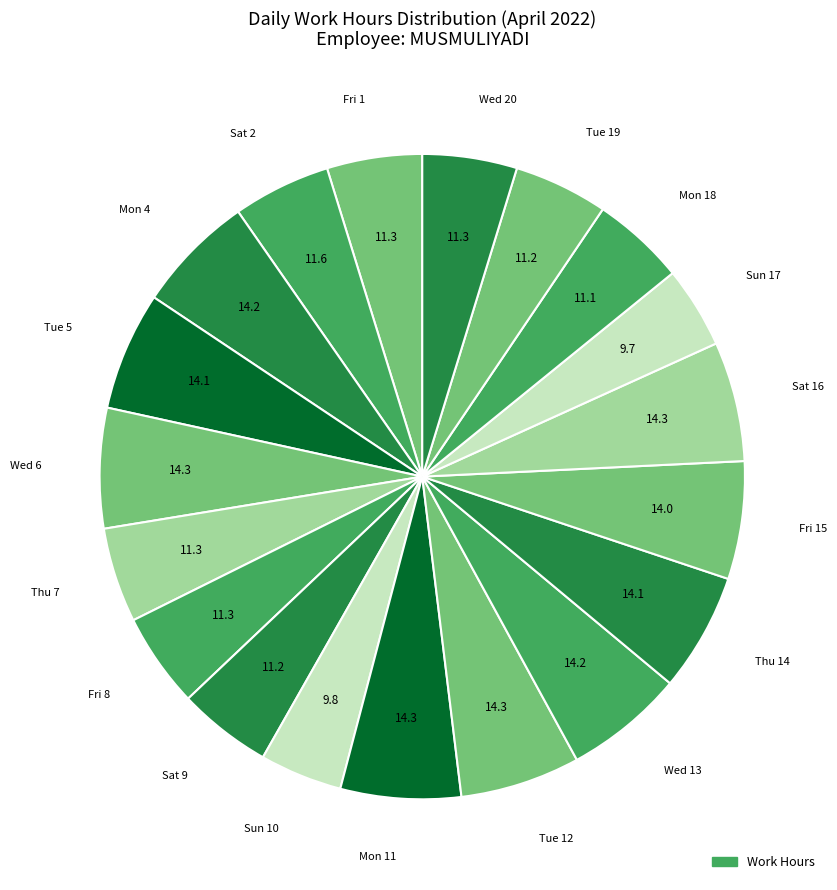

To the nearest percent, what is the difference between the largest and smallest slice percentages?

2%